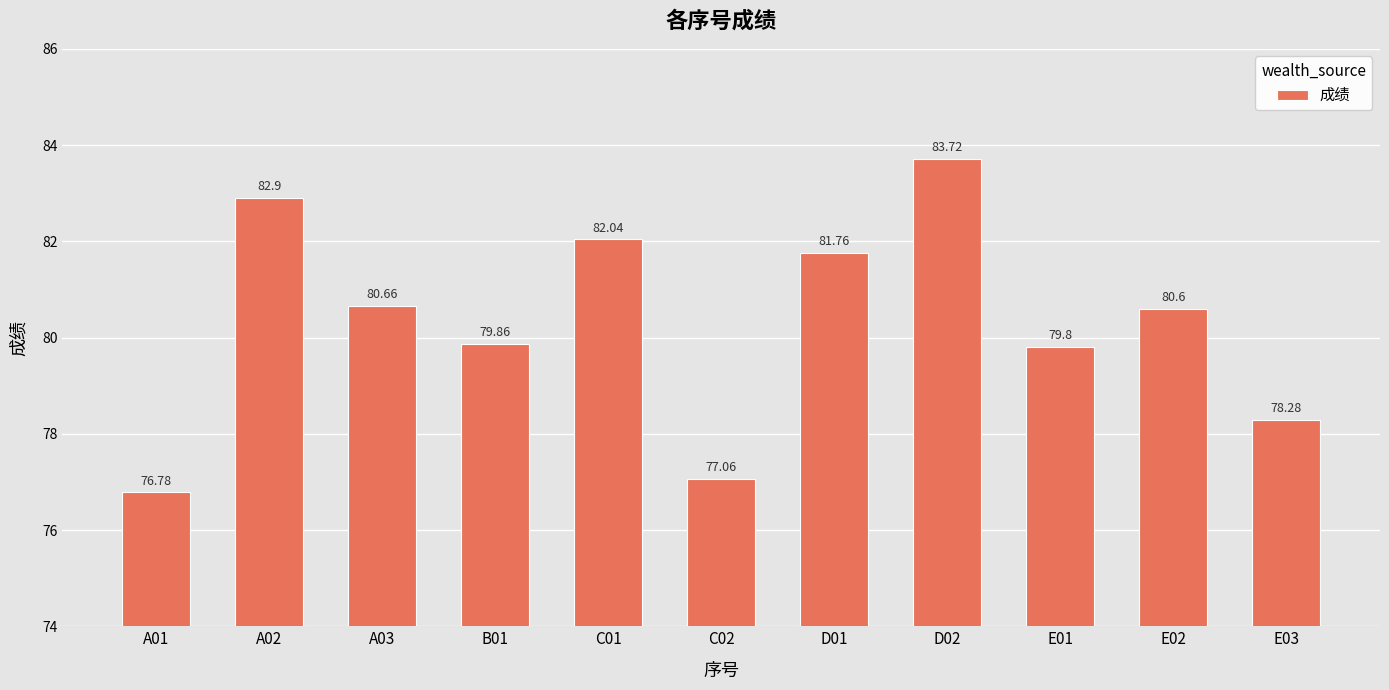

What is the label of the 9th bar from the left?

E01